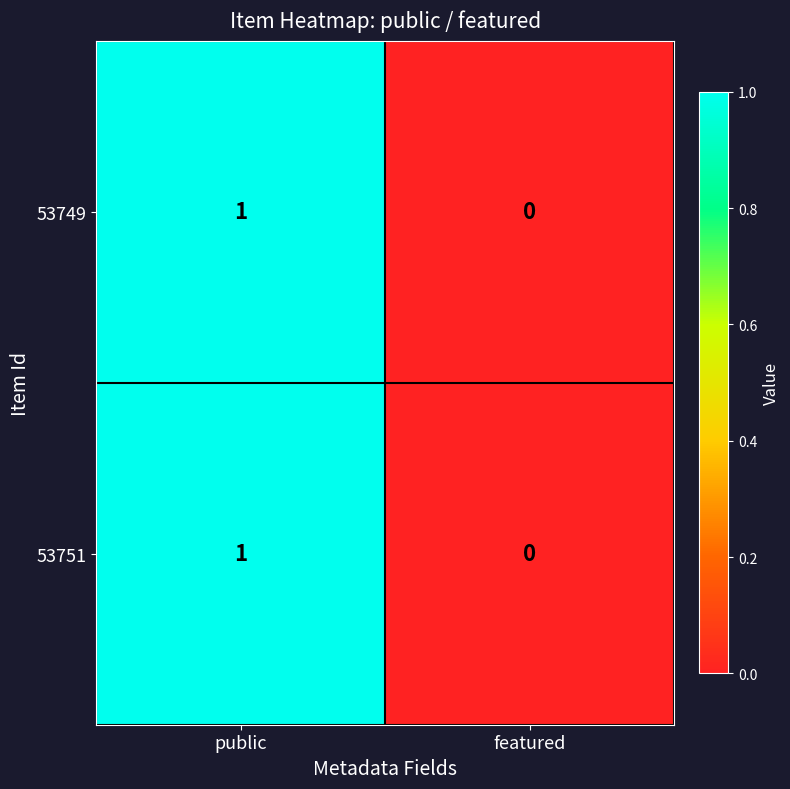

At which category is the sum across all series the highest?

public